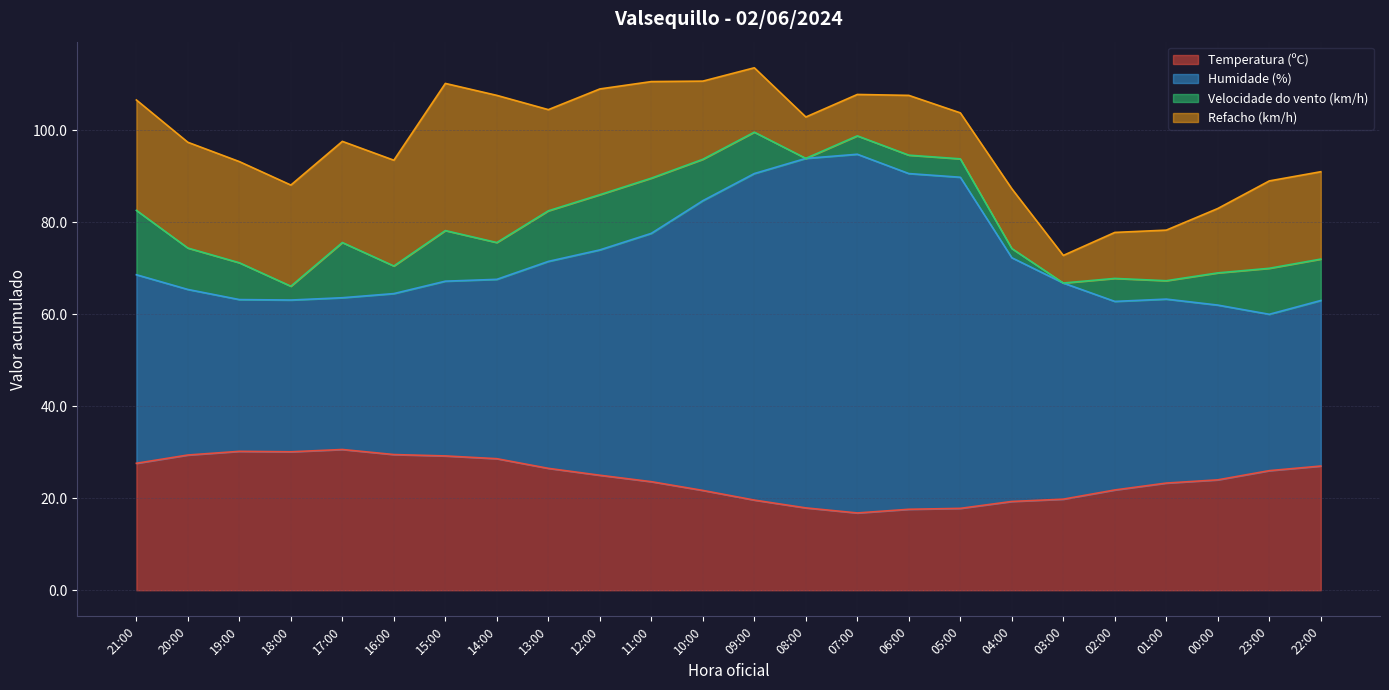

How many data points does each series have?

24